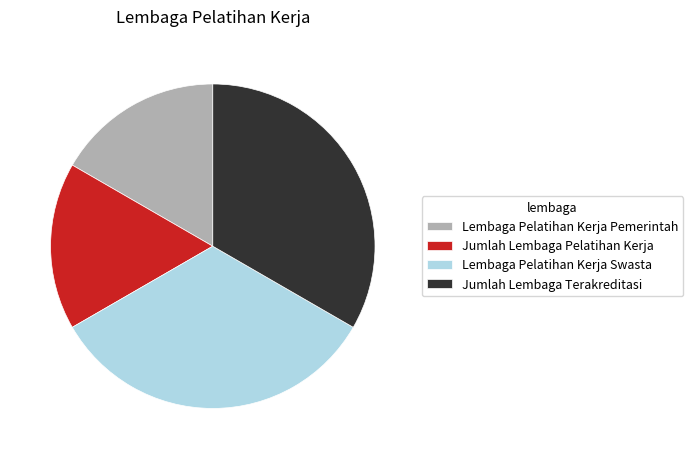

The Lembaga Pelatihan Kerja Swasta slice represents 33% of the pie. True or false?

True